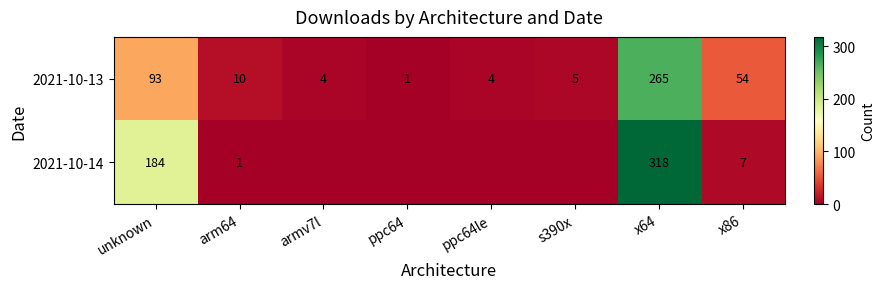

Which series has the largest total across all categories?

2021-10-14